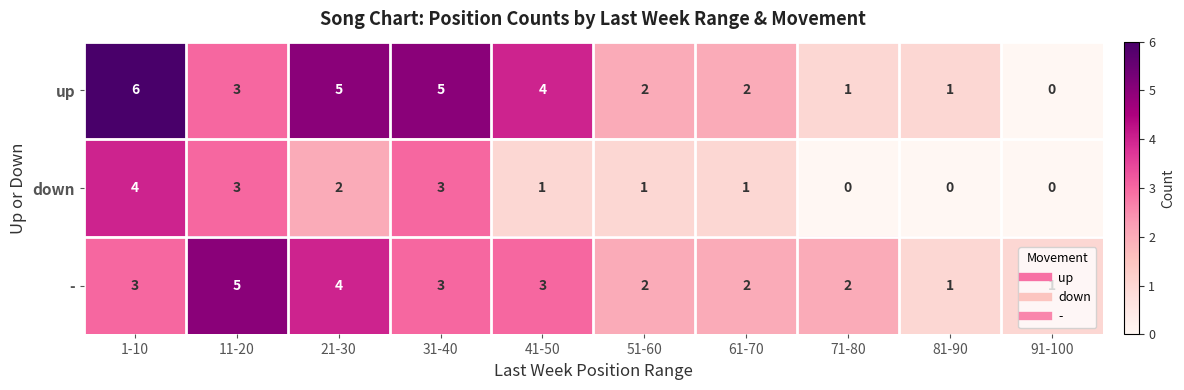

List the series in order of their peak value, lowest first.

down, -, up